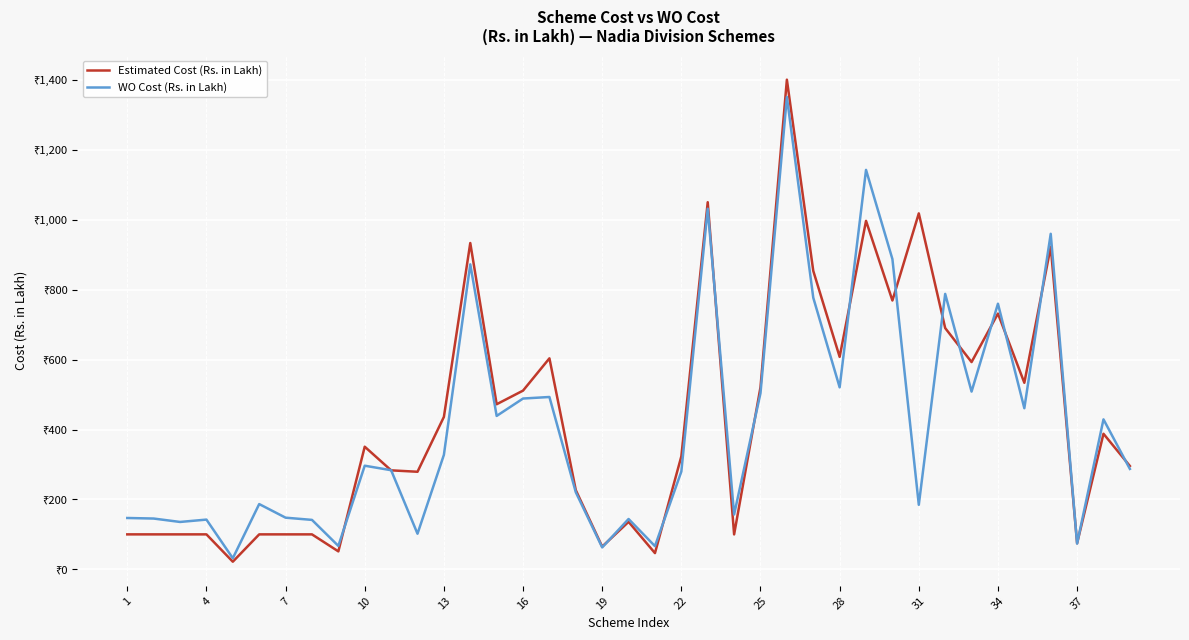

Is this an area chart (filled region under the line)?

No